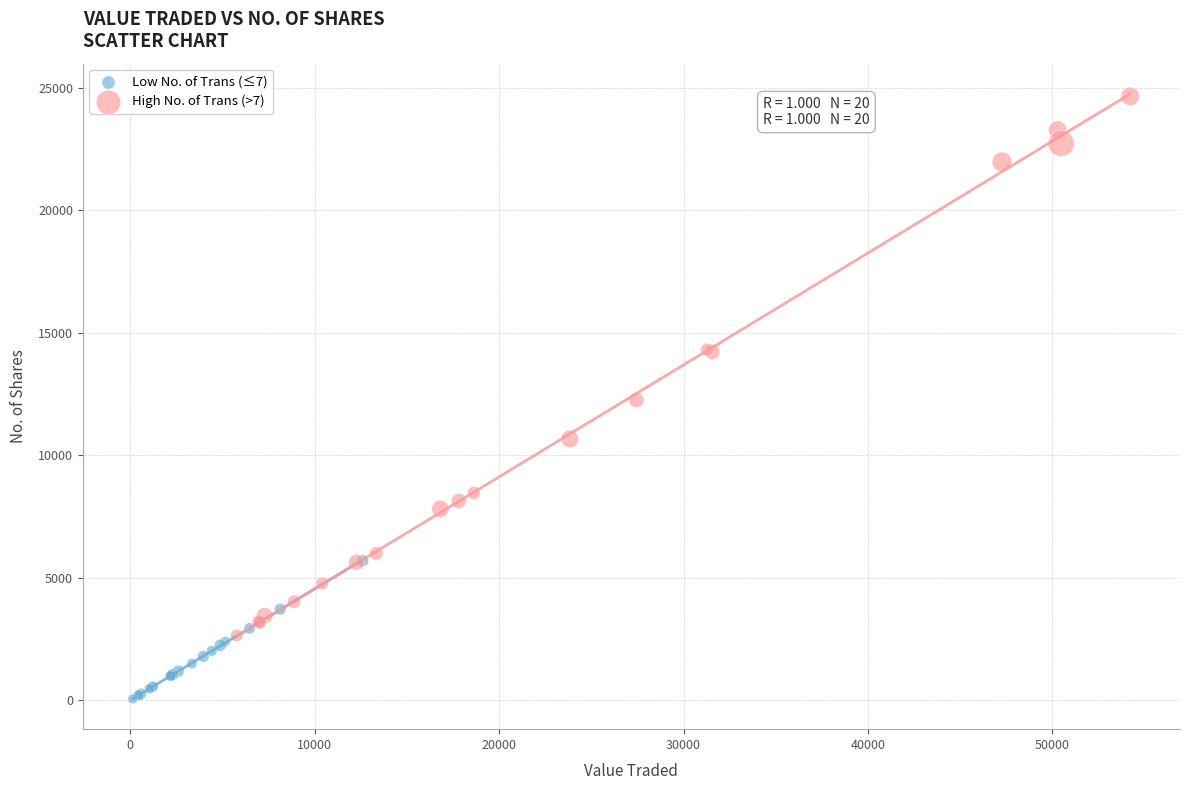

Which series reaches the minimum Y coordinate?

Low No. of Trans (≤7)